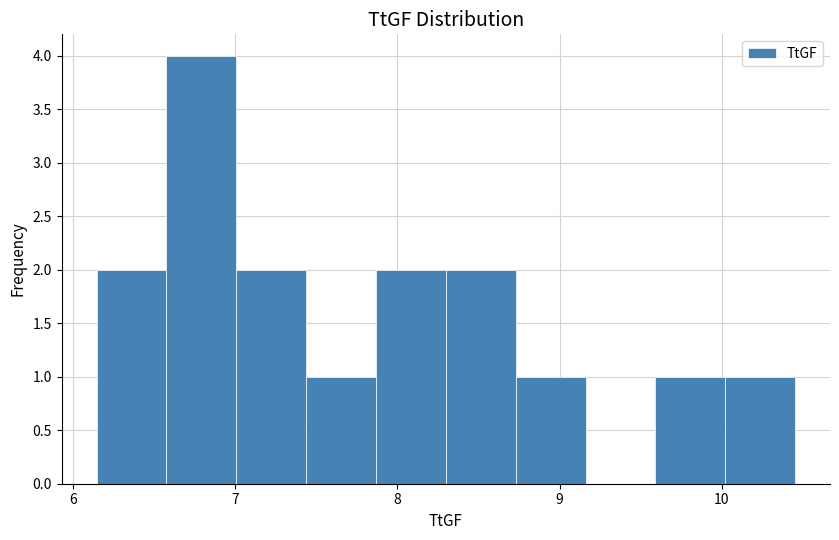

Over which range of the x-axis is the bar tallest?

6.6 to 7.0